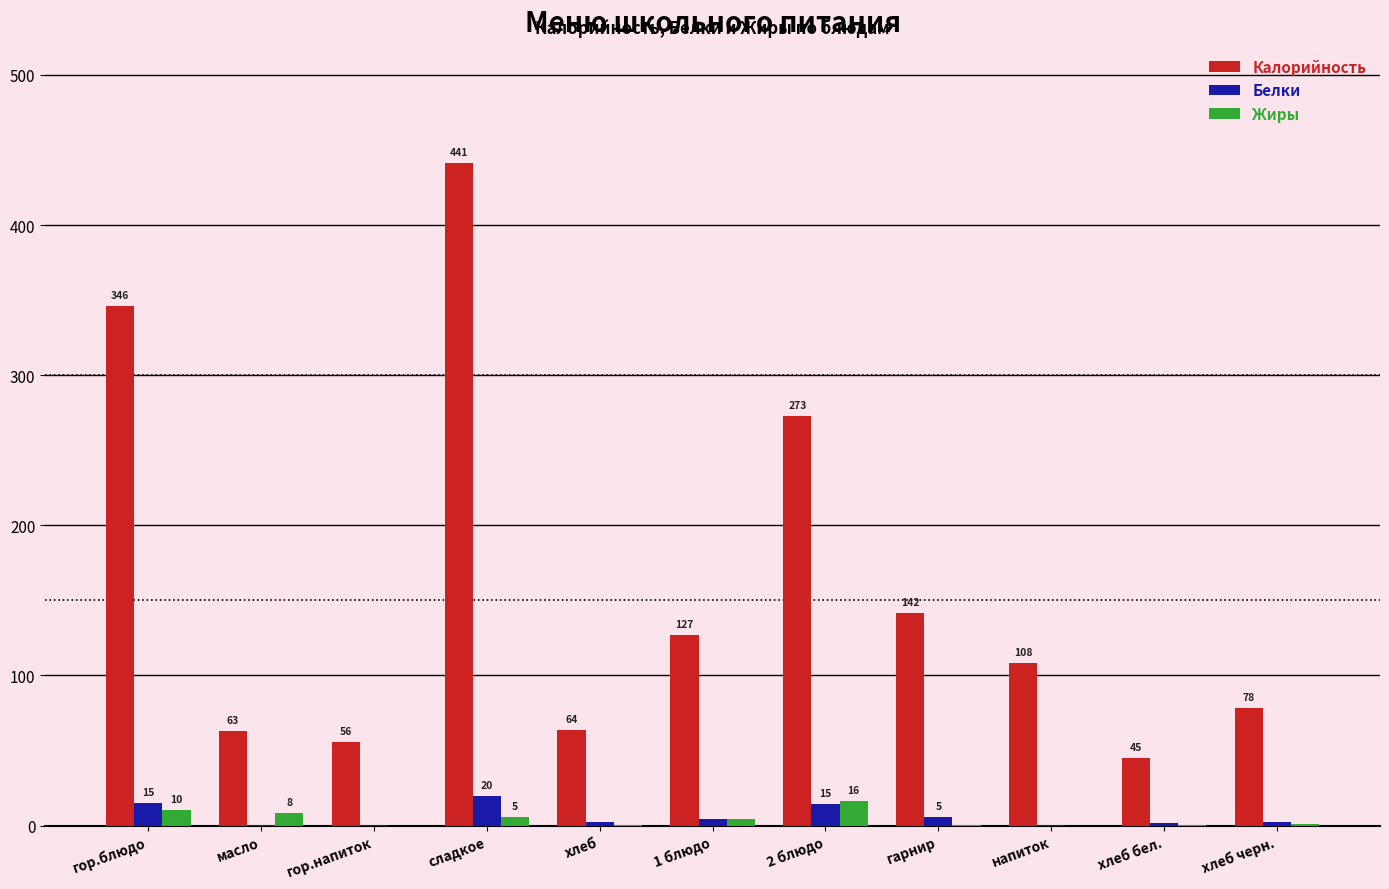

What is the highest value of the Жиры series?

16.3